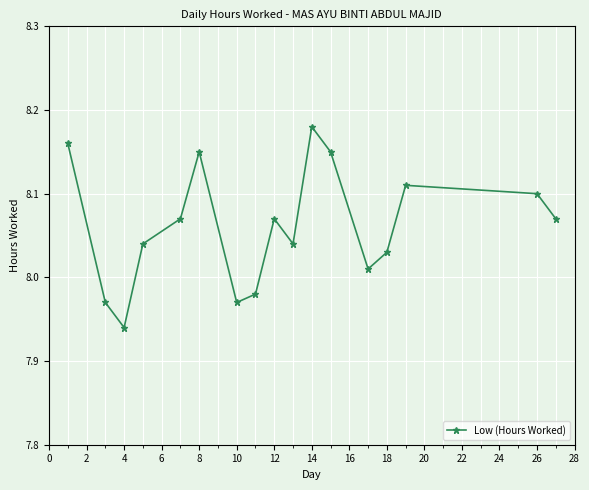

How many interior local valleys (lower than both neighbors) does the data have?

4